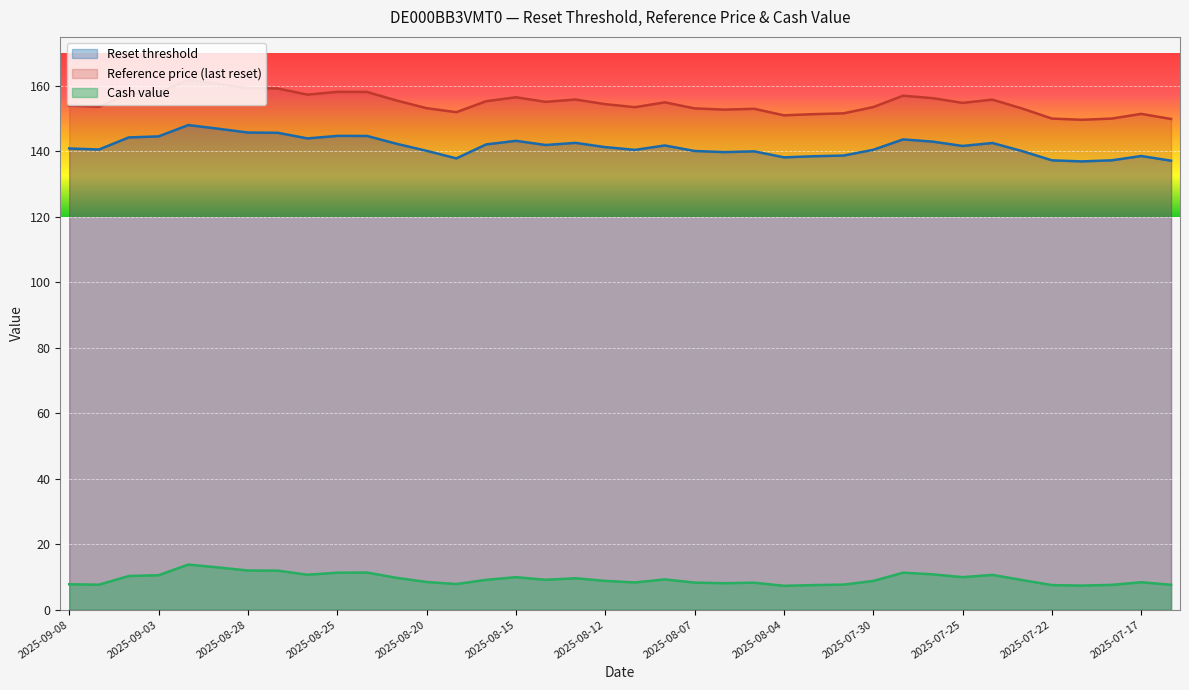

Which series has the widest spread of values?

Reference price (last reset)